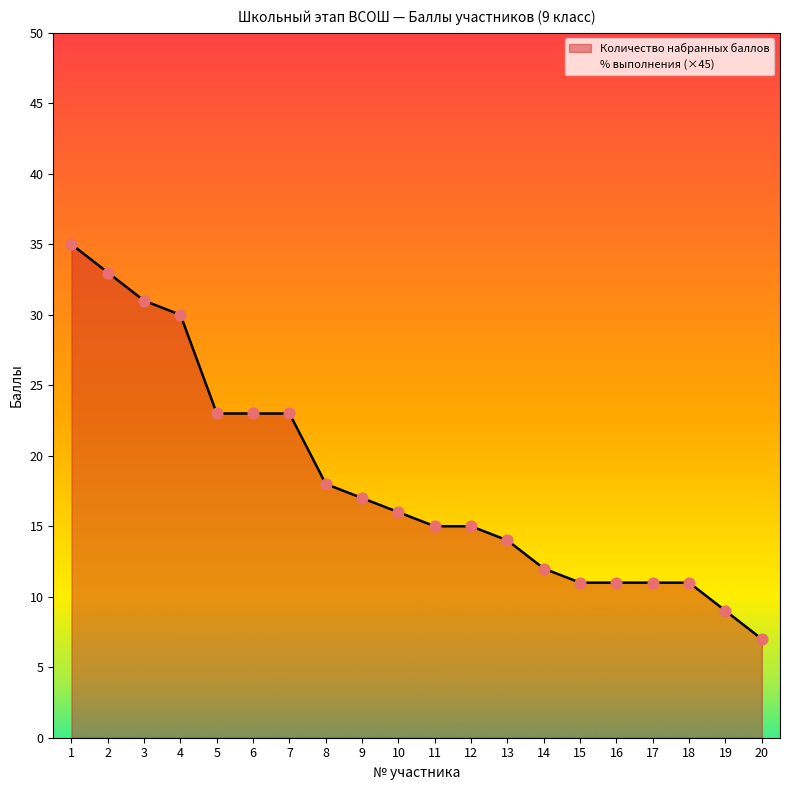

Is the value of Количество набранных баллов at 13 greater than the value of % выполнения (×45) at 3?

No